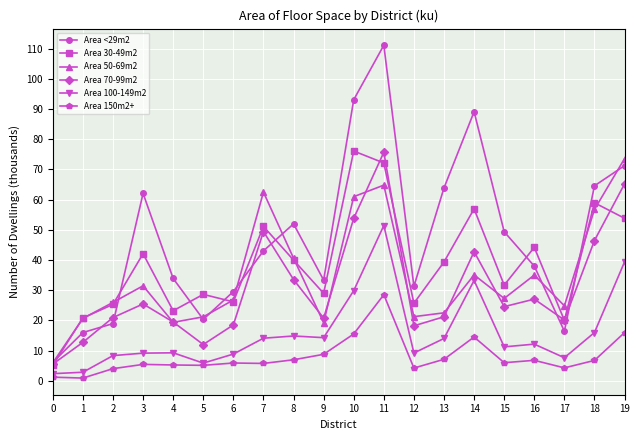

What is the maximum value shown in the chart?

111.1